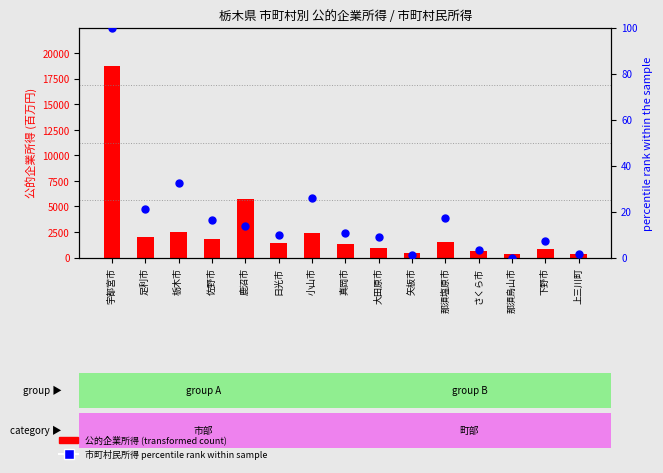

Which series contains the highest Y value?

公的企業所得 (transformed count)